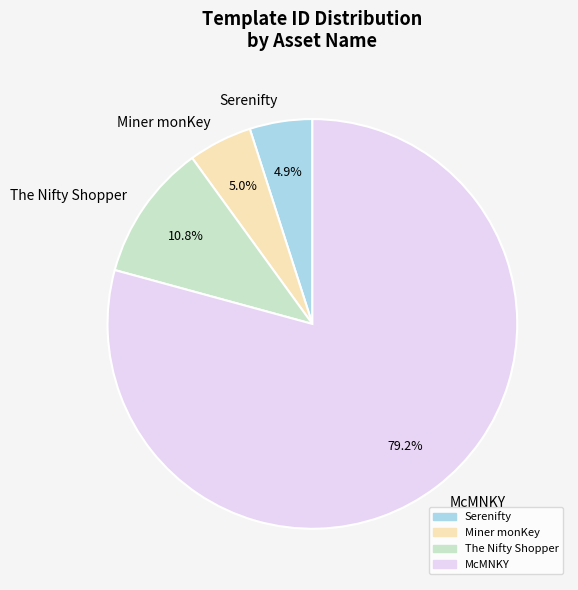

True or false: The Nifty Shopper accounts for 11% of the total.

True